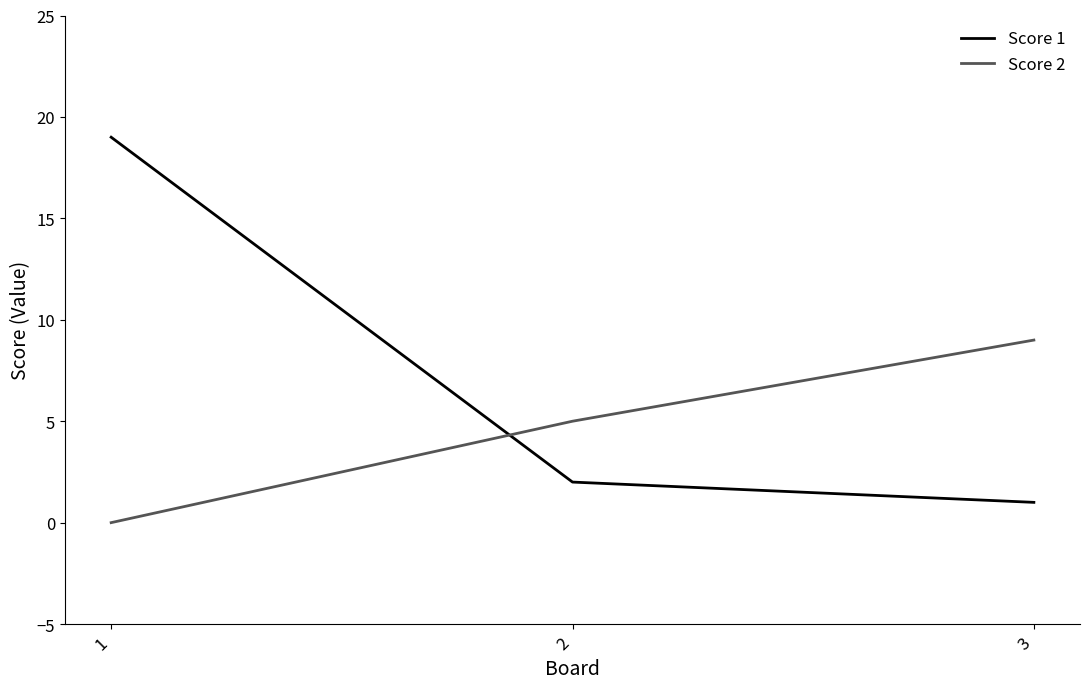

Where is Score 2 nearest to the value 4?

2